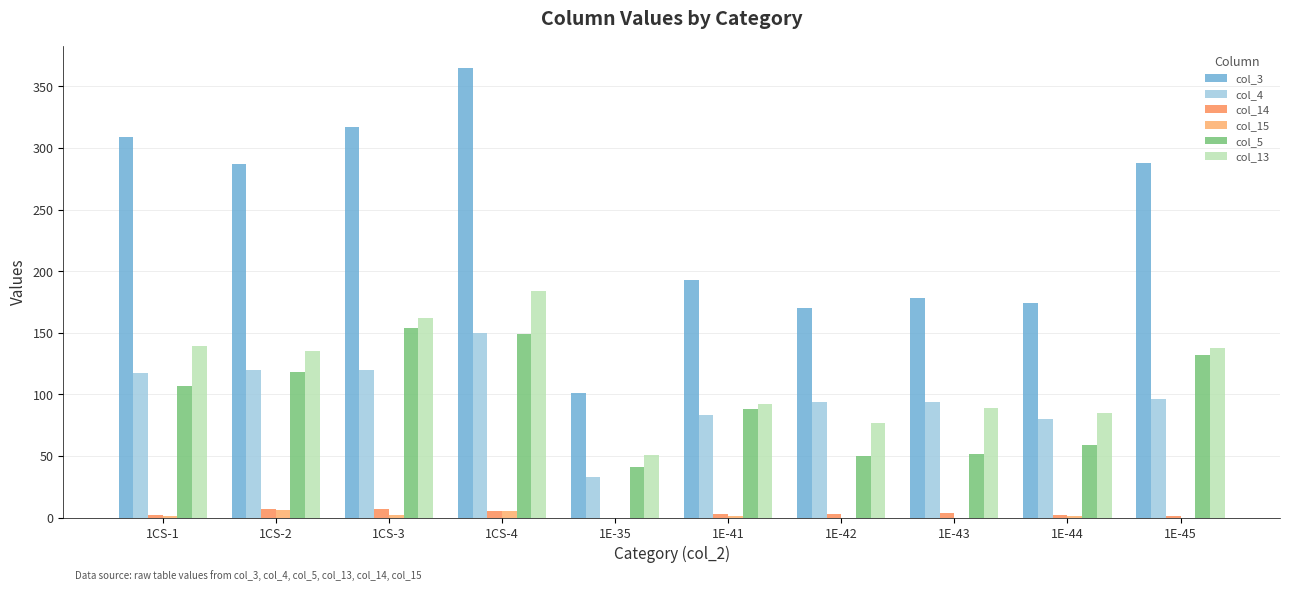

What is the label of the 7th bar from the left?

1E-42